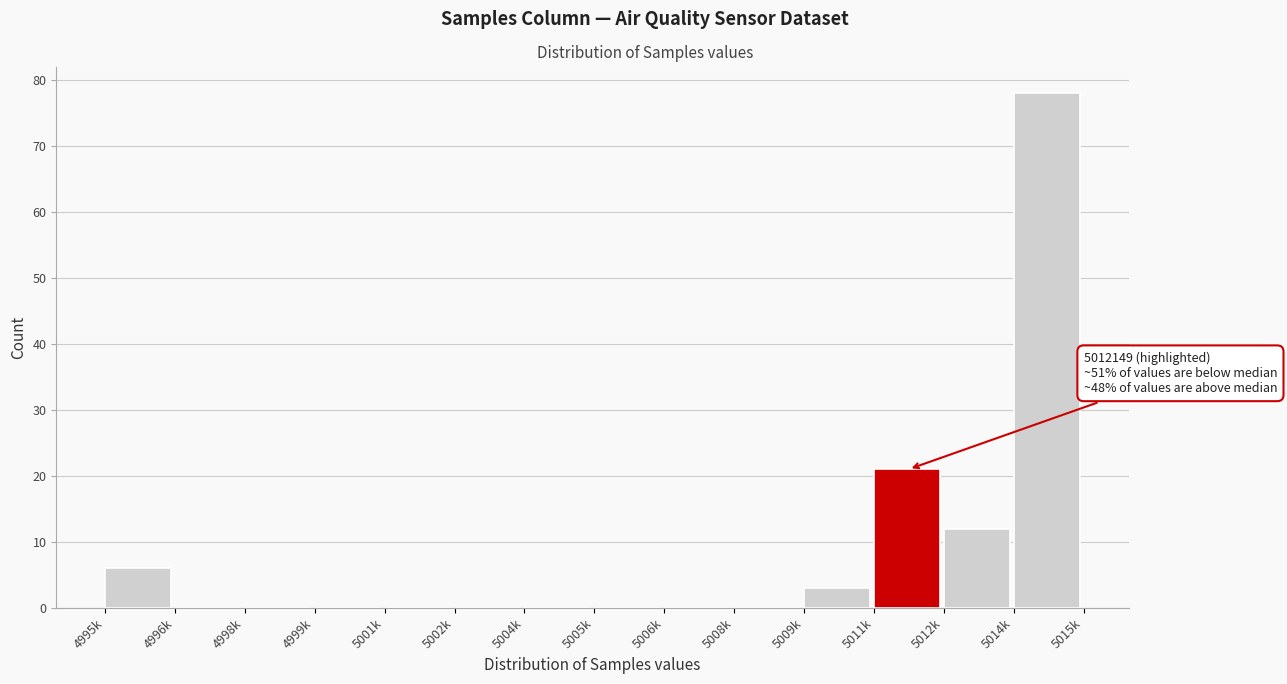

Reading right to left, transcribe all the data shown in this chart.

5014k=78	5012k=12	5011k=21	5009k=3	5008k=0	5006k=0	5005k=0	5004k=0	5002k=0	5001k=0	4999k=0	4998k=0	4996k=0	4995k=6